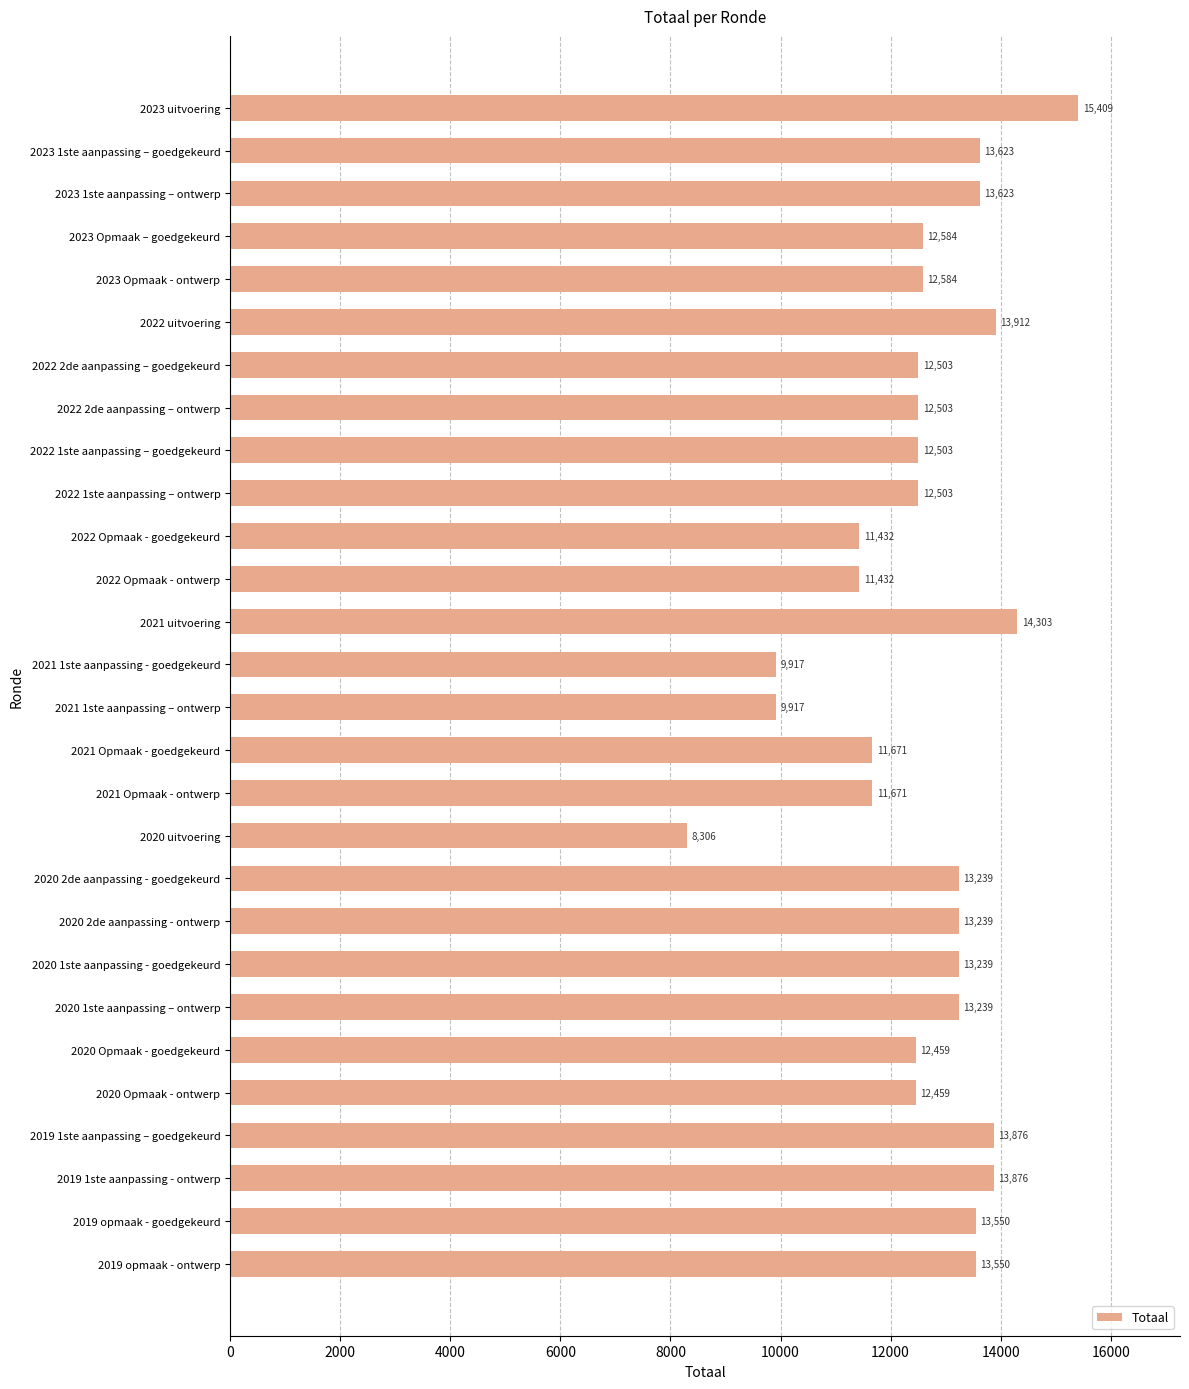

What is the average value?

12612